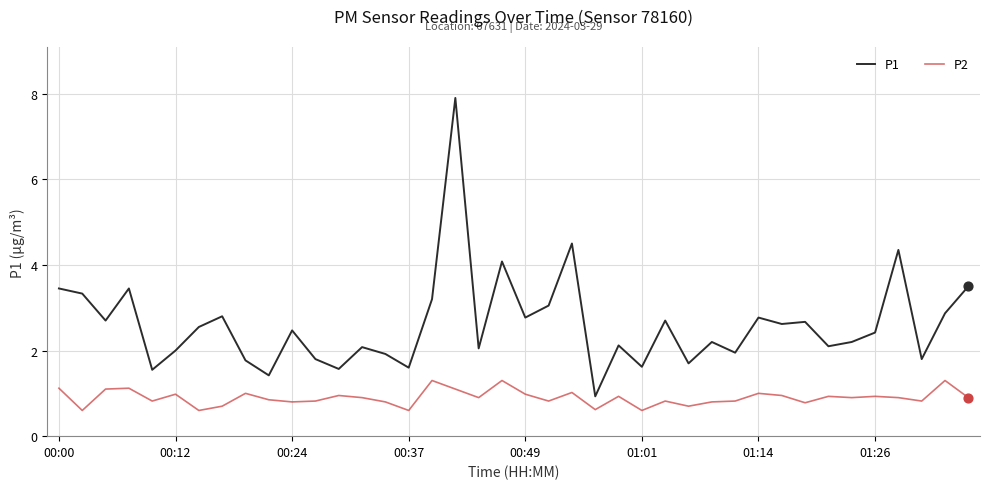

At how many categories does at least one series exceed 3?

10